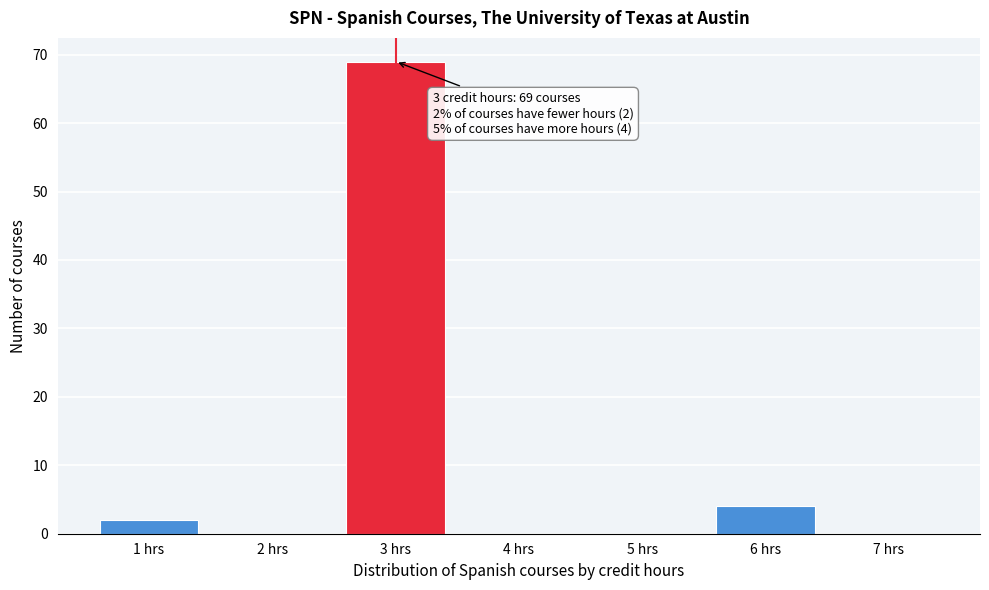

Which range on the x-axis has the tallest bar?

2.5 to 3.5